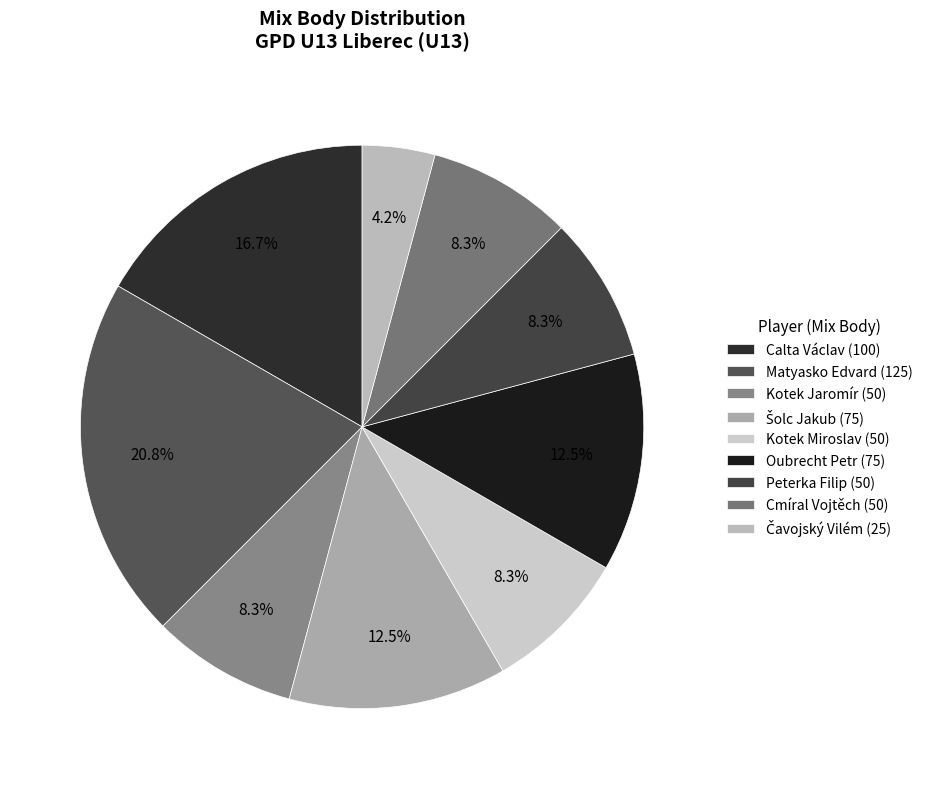

Count the number of slices in the pie.

9